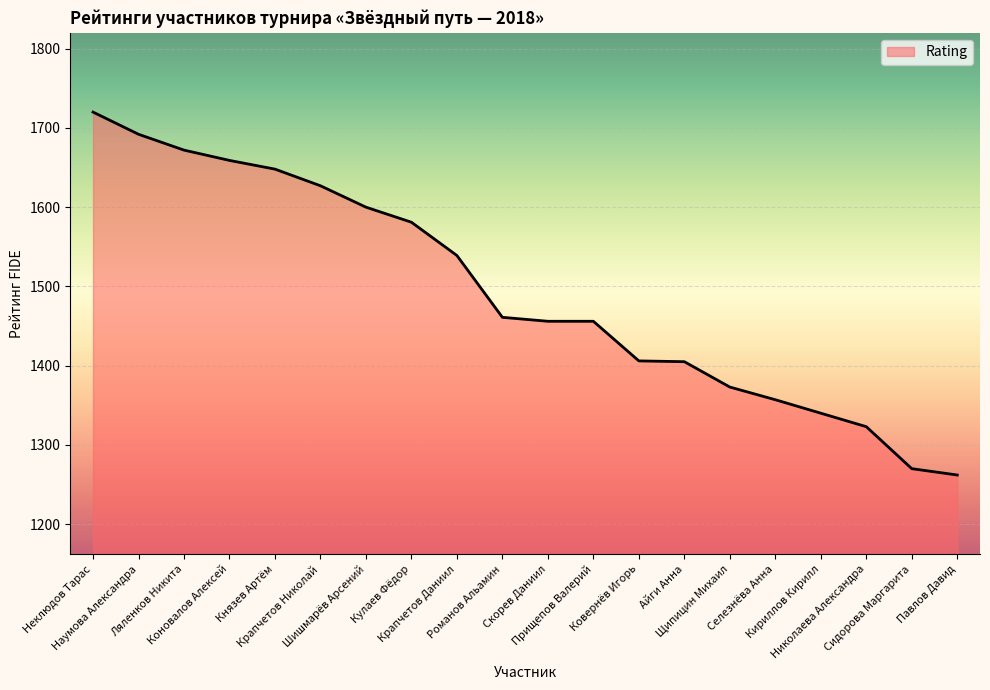

What is the smallest value displayed?

1262